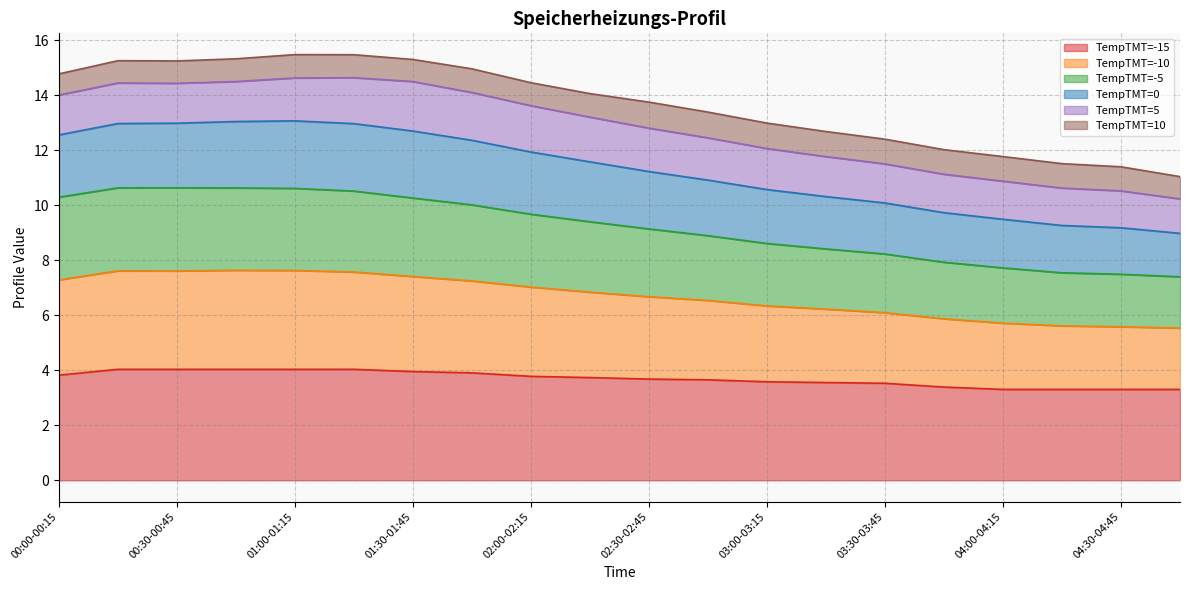

At which label does 0 first exceed 14?

00:00-00:15